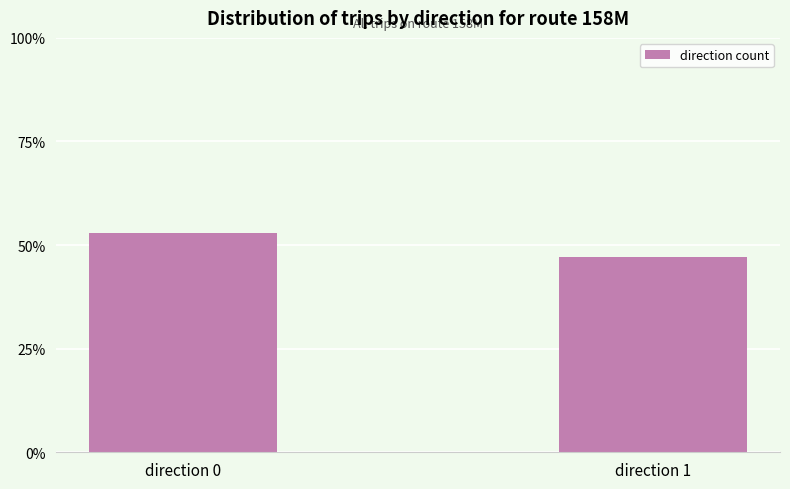

List the labels in order of value, smallest first.

direction 1, direction 0